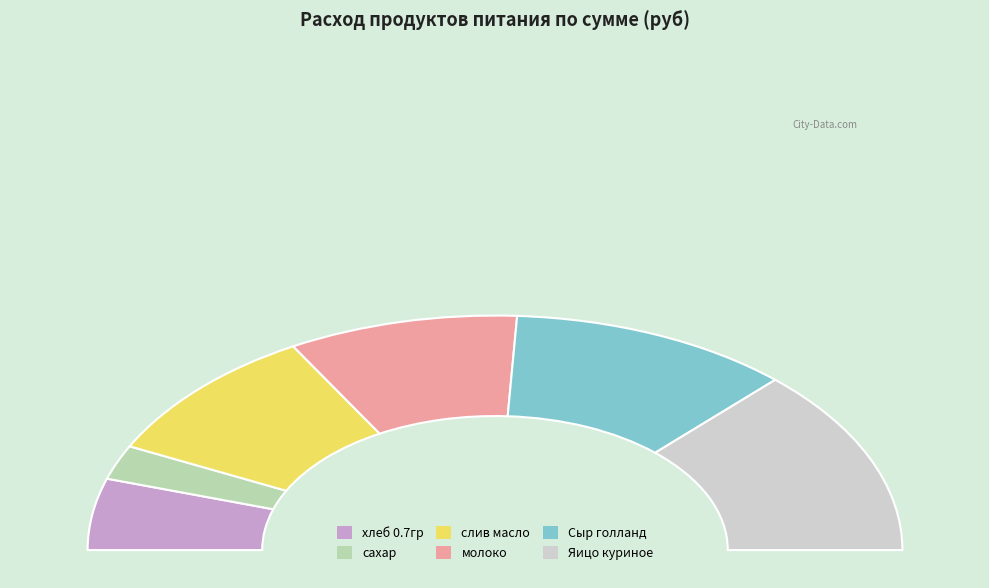

How many segments does this pie chart have?

6